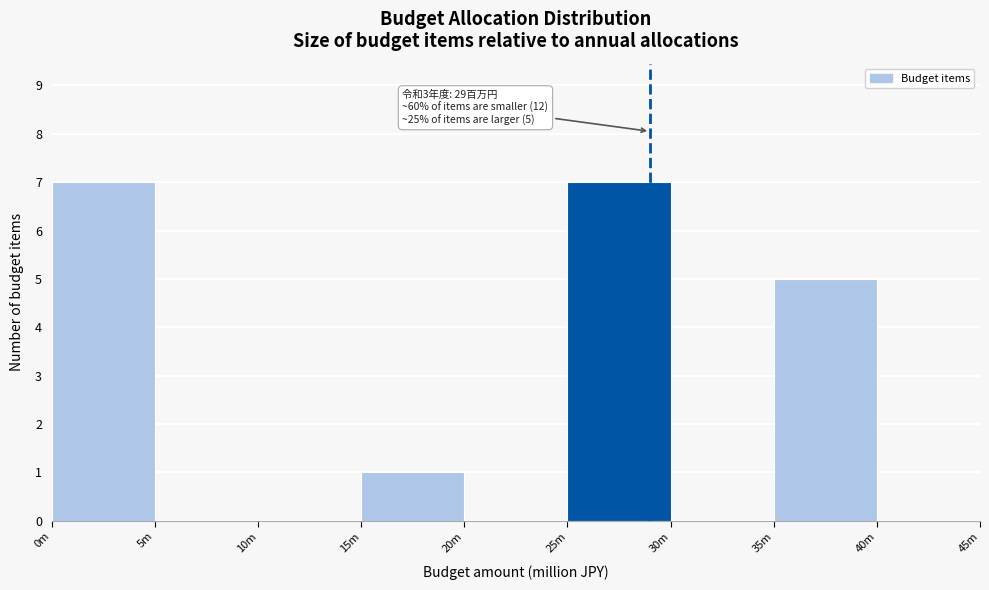

Reading left to right, transcribe all the data shown in this chart.

0m=7	5m=0	10m=0	15m=1	20m=0	25m=7	30m=0	35m=5	40m=0